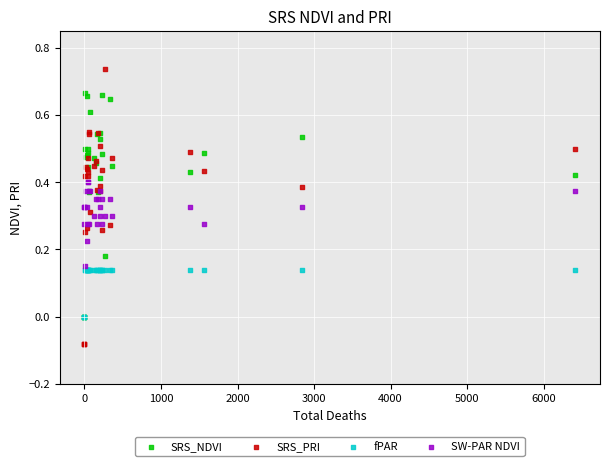

Which series has the widest spread of Y values?

SRS_PRI